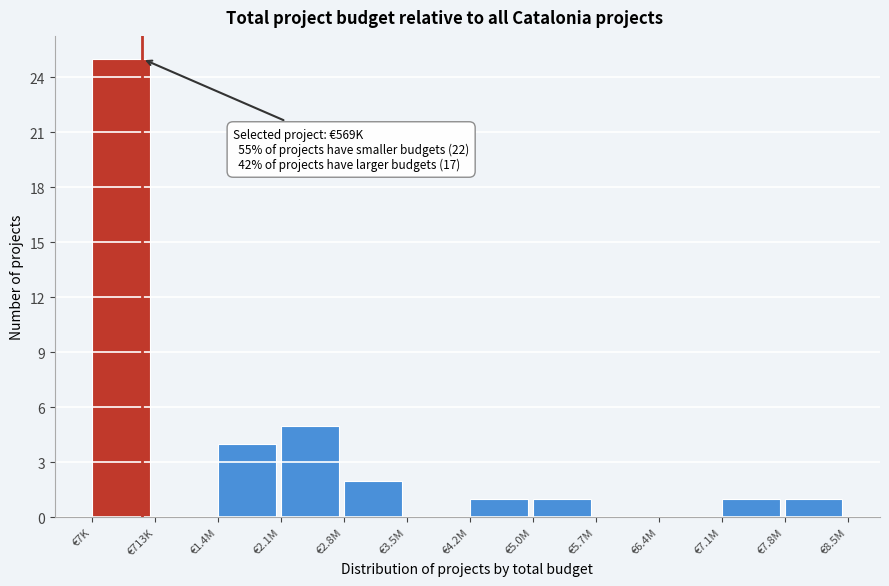

Reading left to right, list all the values displayed in this chart.

€7K=25	€713K=0	€1.4M=4	€2.1M=5	€2.8M=2	€3.5M=0	€4.2M=1	€5.0M=1	€5.7M=0	€6.4M=0	€7.1M=1	€7.8M=1